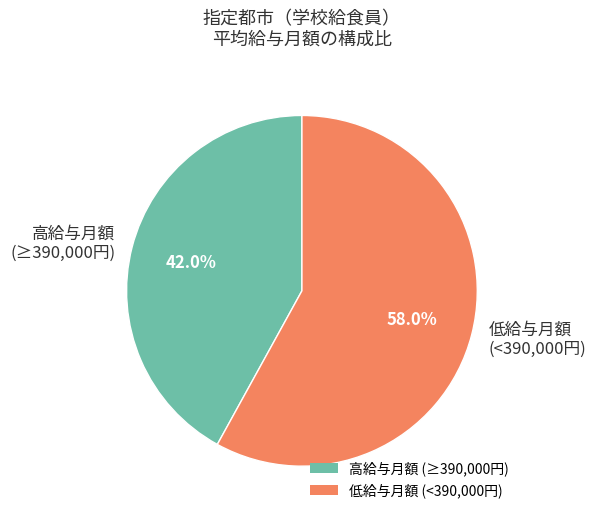

To the nearest percent, what is the difference between the largest and smallest slice percentages?

16%